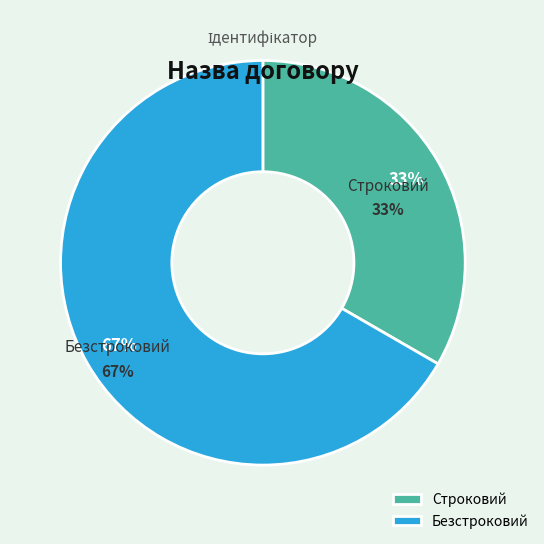

Approximately how many times larger is the value at Строковий compared to Безстроковий?

0.5